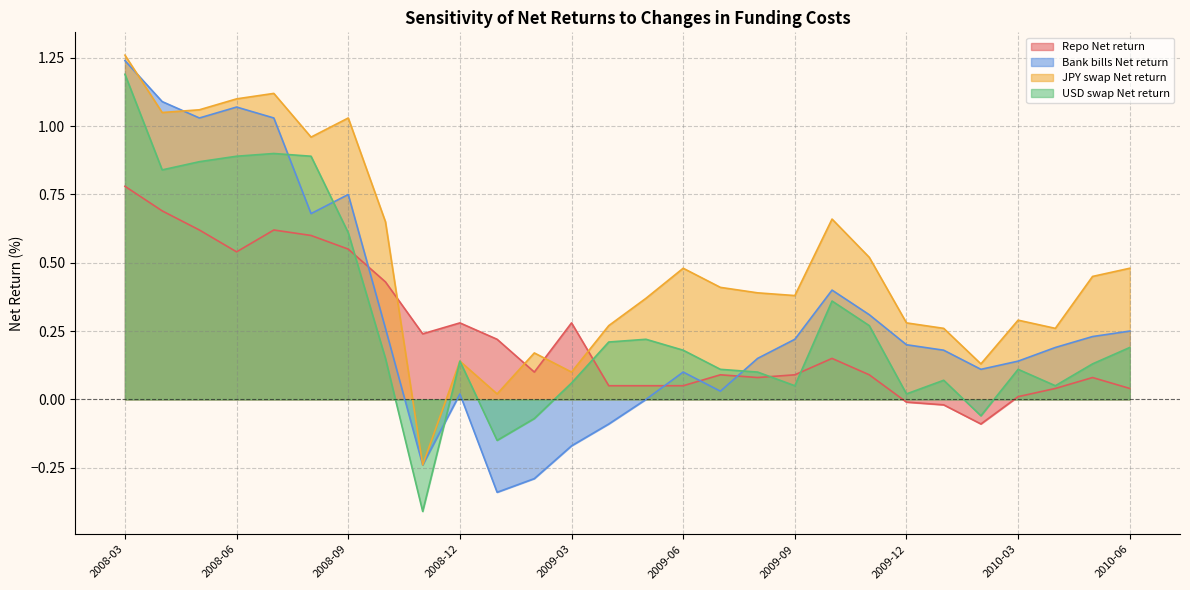

Which series has the widest spread of values?

USD swap Net return